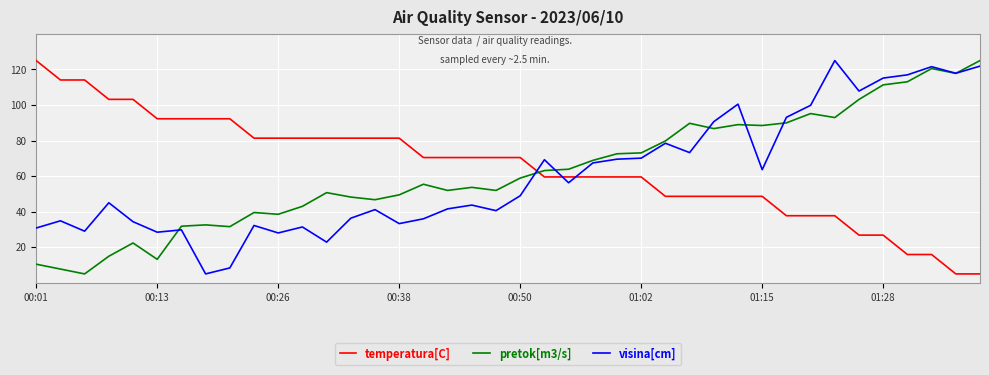

What is the greatest value displayed?

125.0